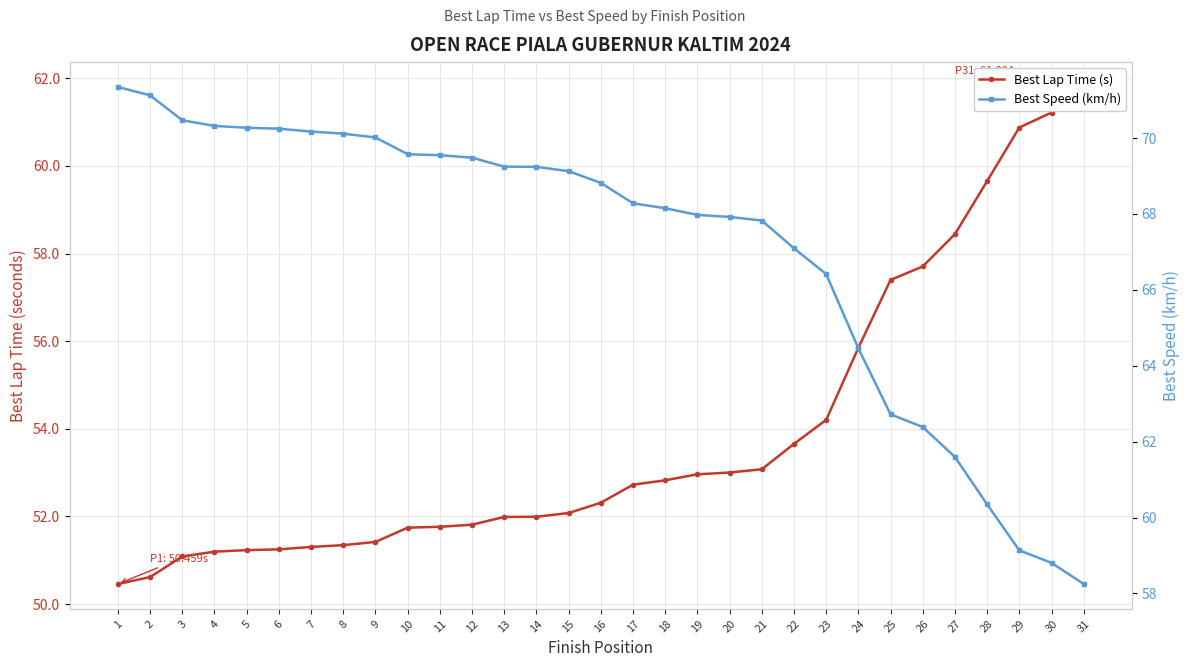

What value does the Best Lap Time (s) series have at 20?

53.0